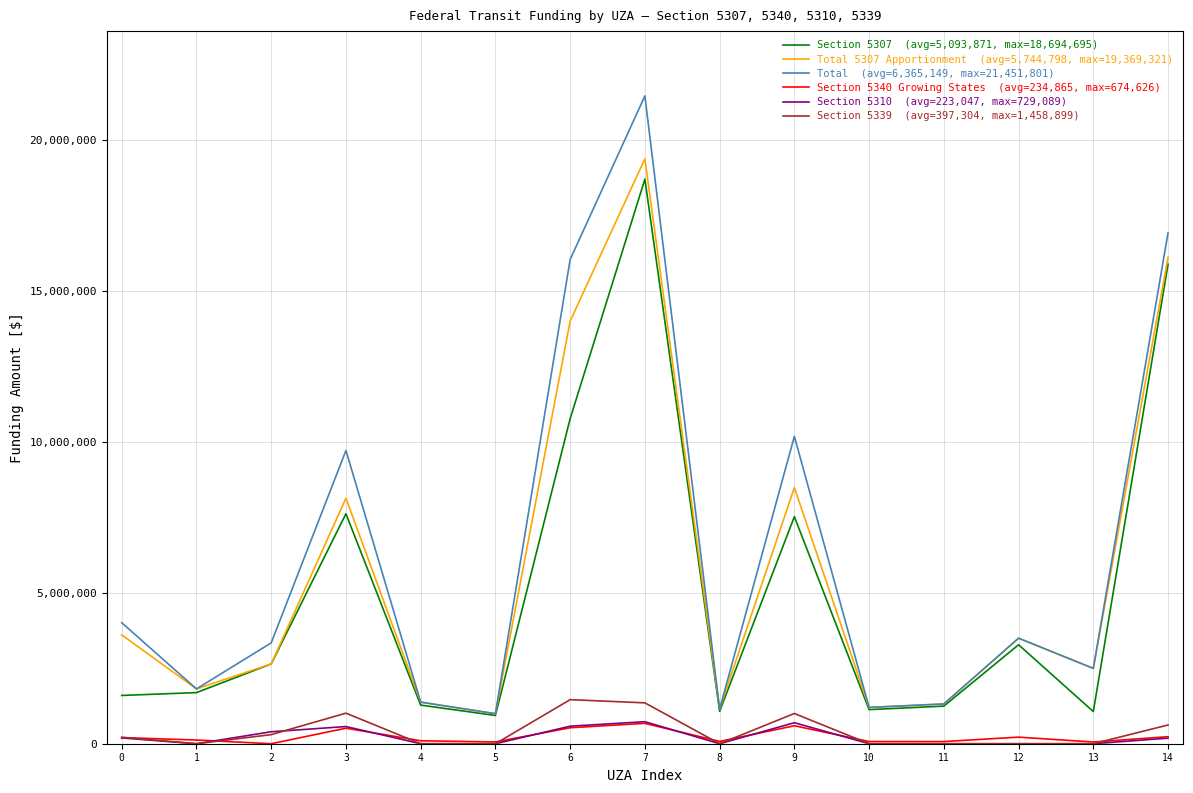

At which category is the sum across all series the highest?

7